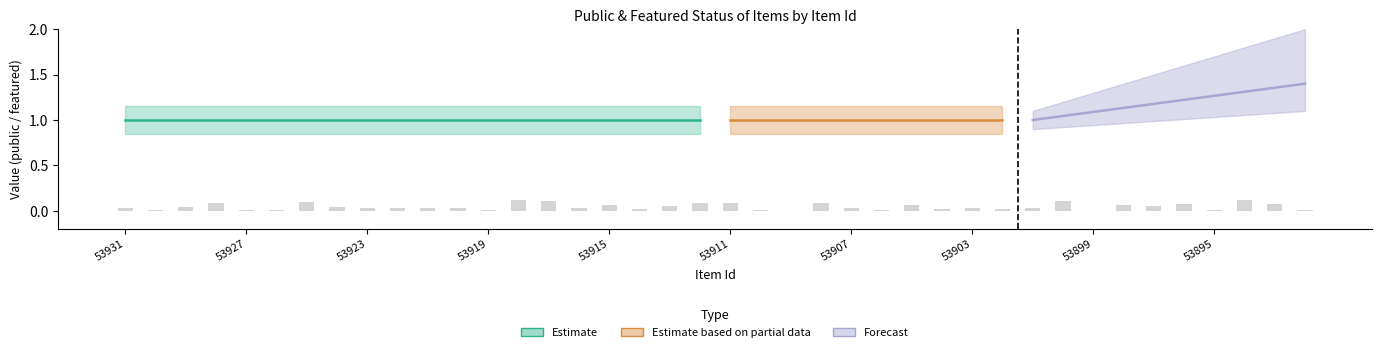

The featured series shows 0 at 53892. True or false?

True